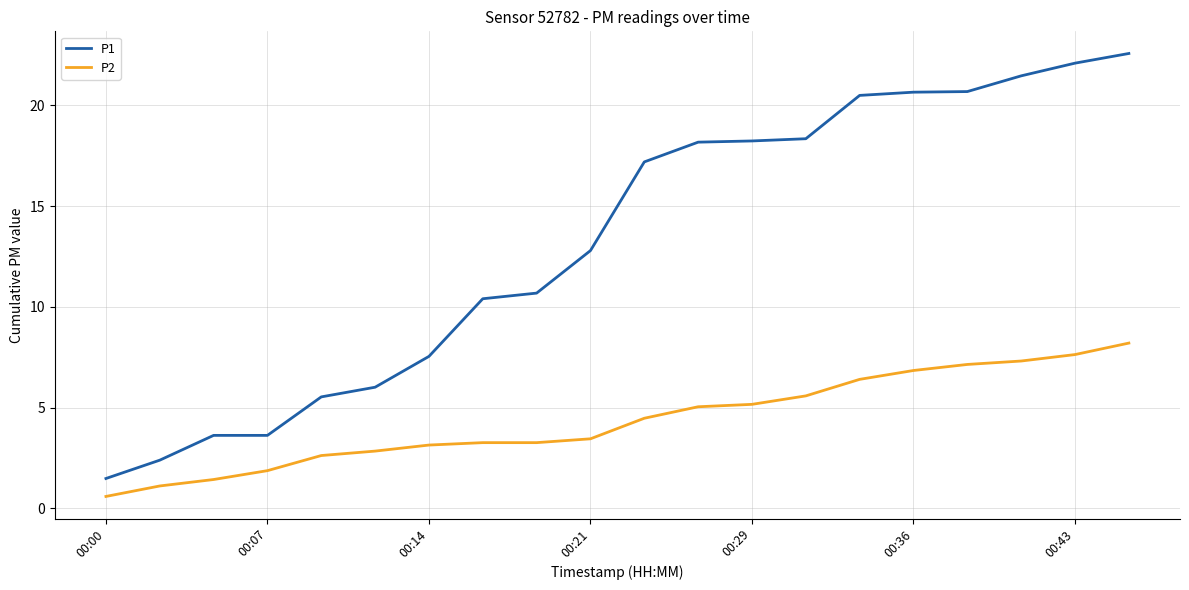

True or false: P2 and P1 cross at least once.

False